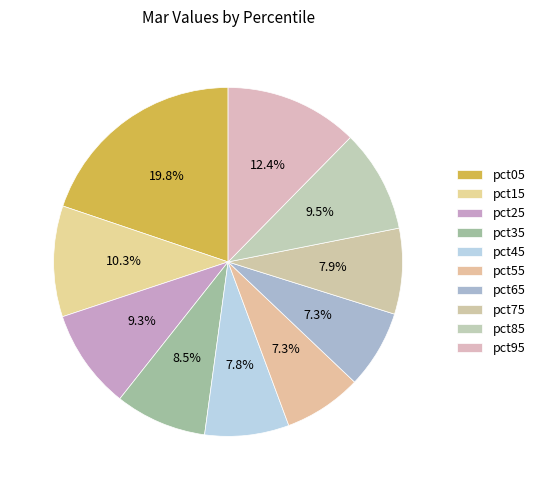

How many slices are in this pie chart?

10